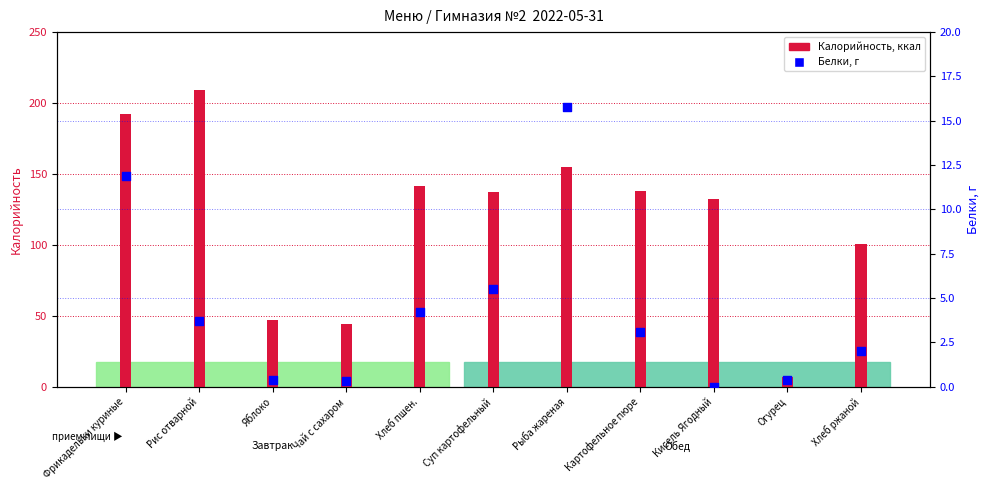

Between Огурец and Хлеб ржаной, which is larger?

Хлеб ржаной